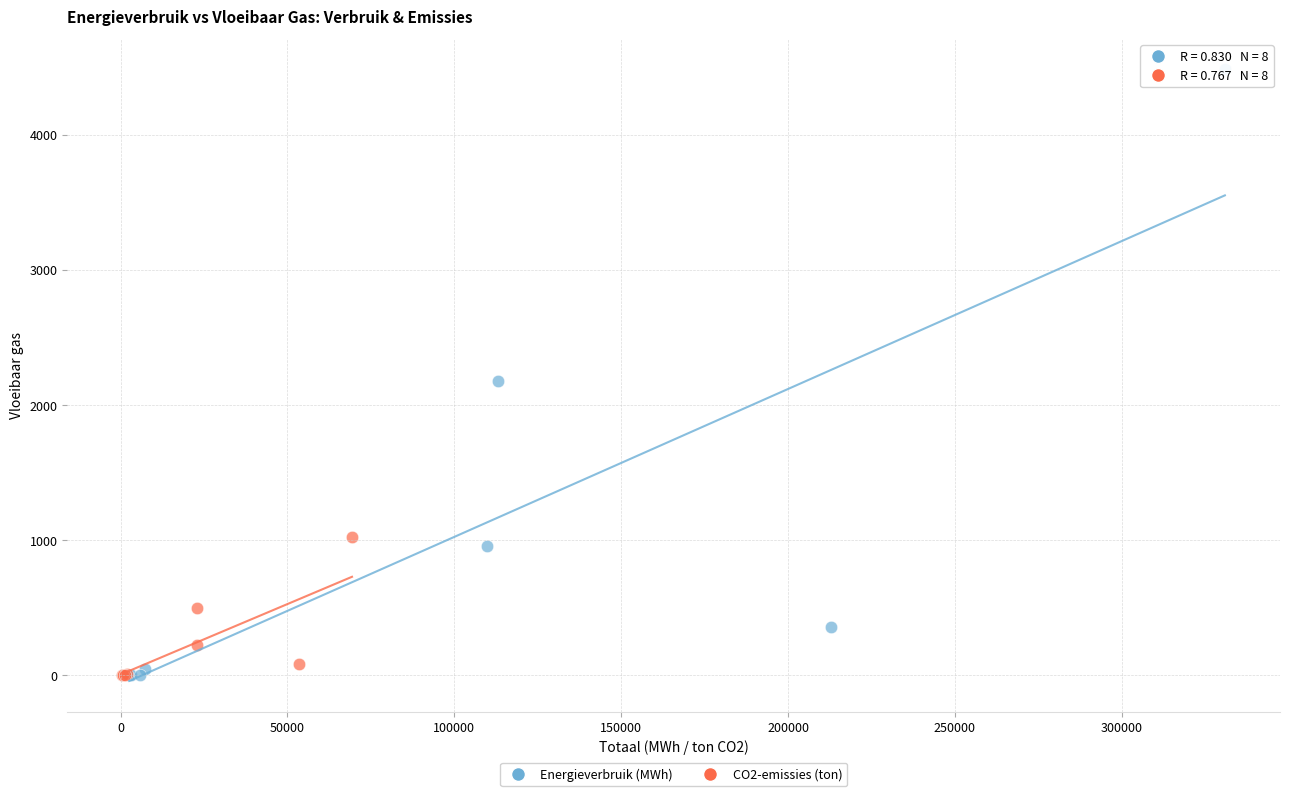

Which series reaches the maximum Y coordinate?

Energieverbruik (MWh)